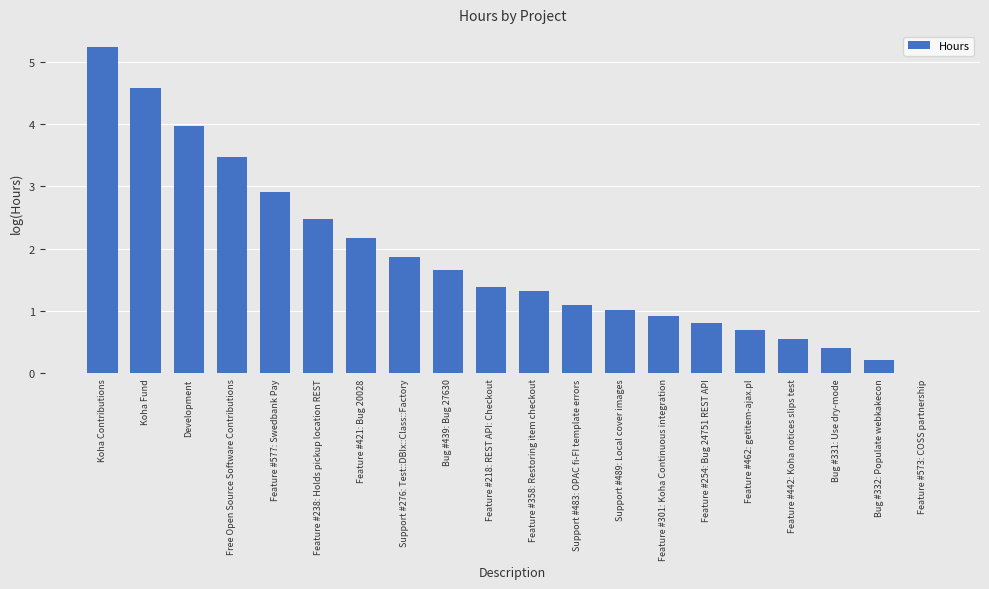

How many series are shown in this chart?

1